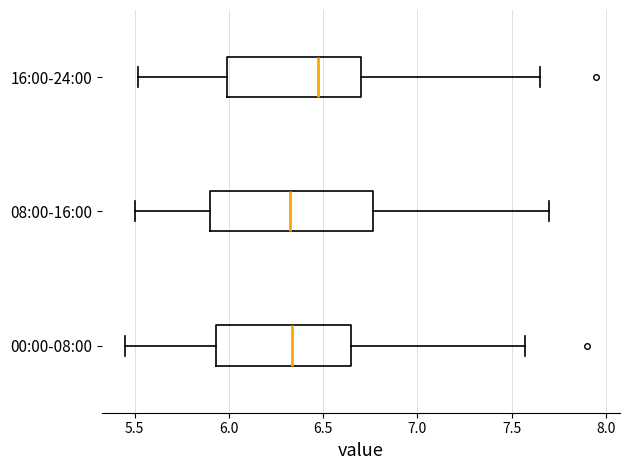

Which box is the widest, from its left edge to its right edge?

08:00-16:00